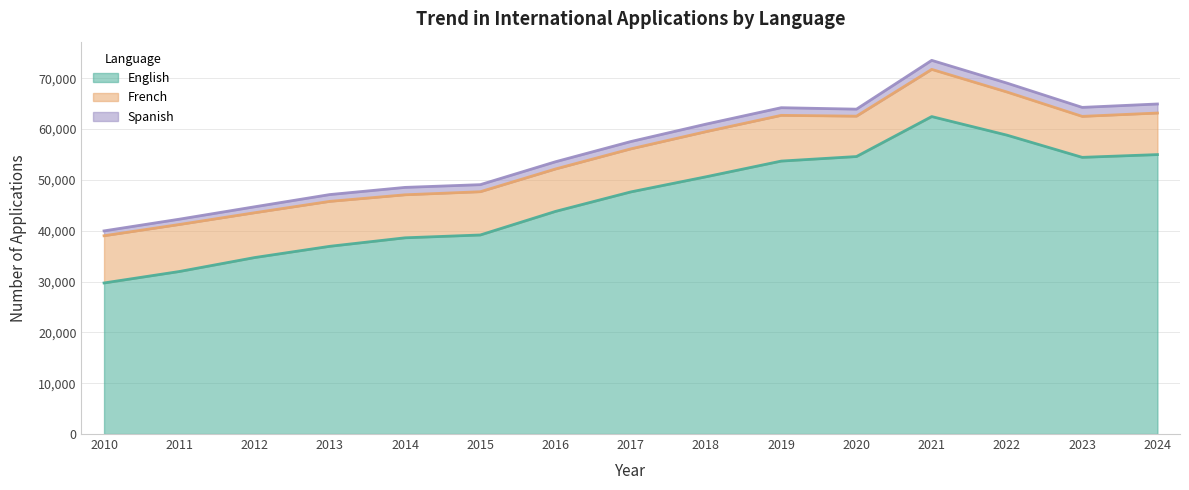

What is the difference between the English values at 2018 and 2015?

11450